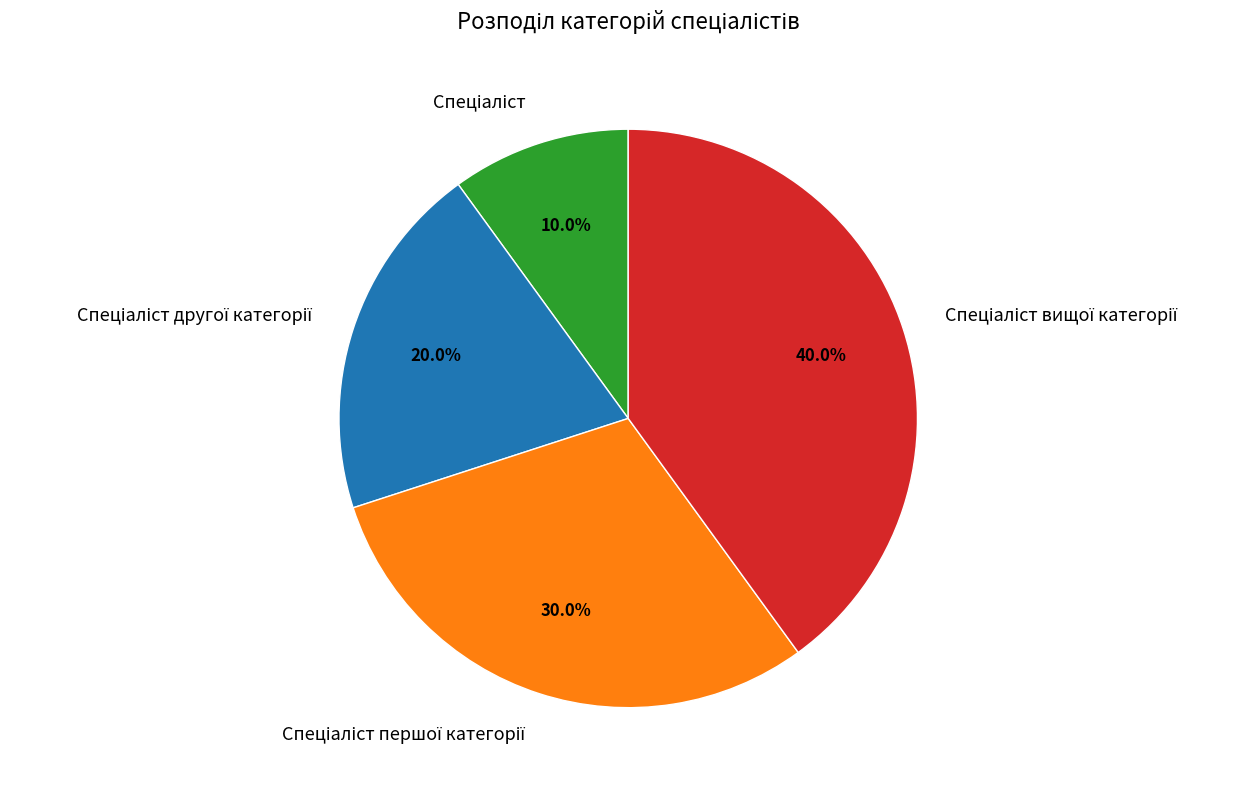

Is there any slice that represents more than half of the pie?

No